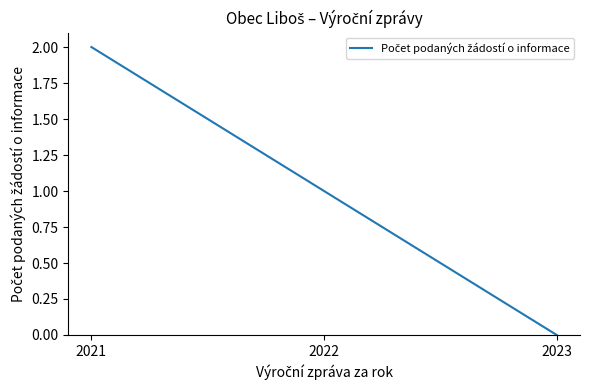

What is the change in value from 2021 to 2022?

-1